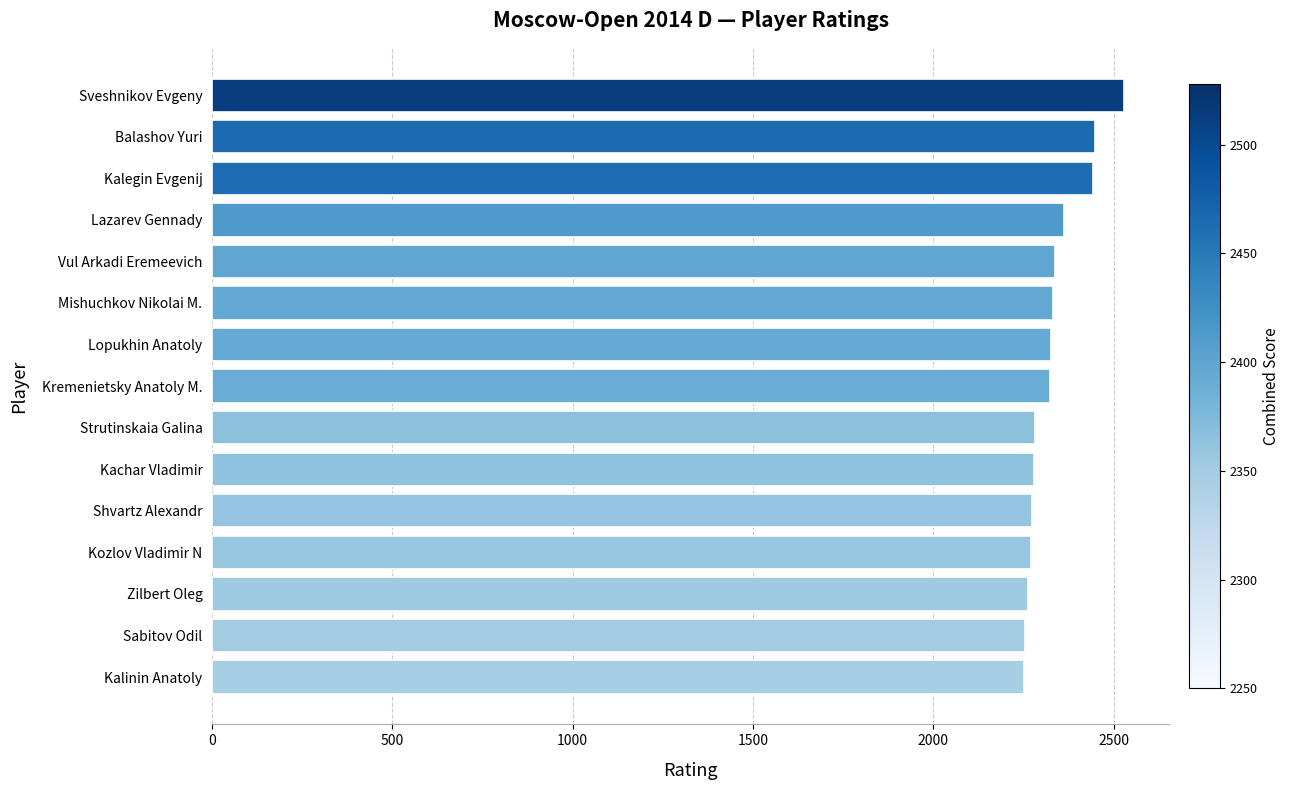

The value at Zilbert Oleg is 2262. True or false?

True